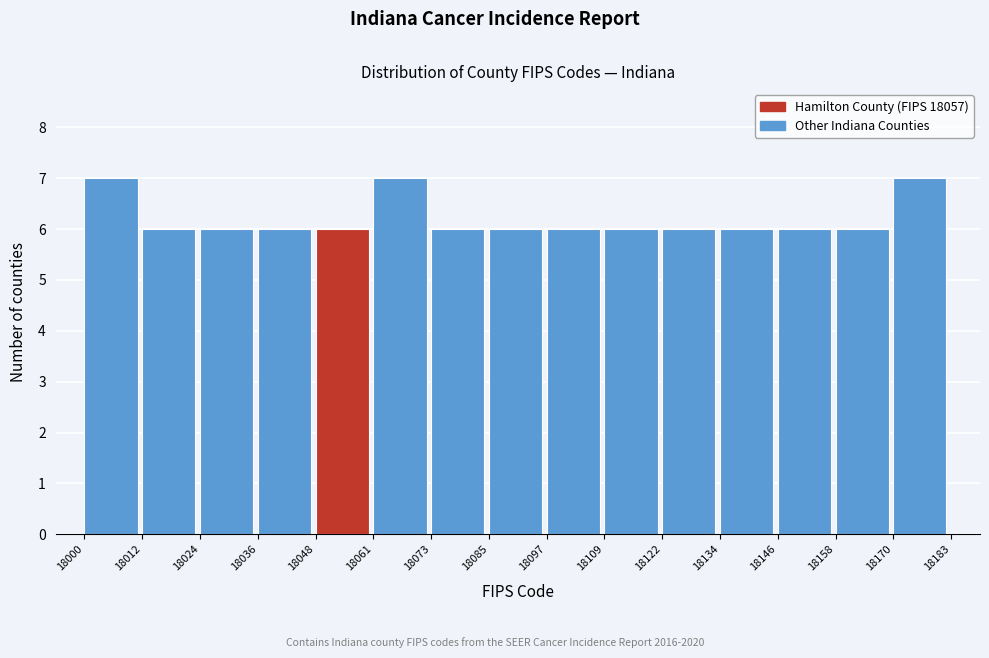

Reading left to right, list every bar in this chart as the range it spans on the x-axis followed by its height. The values are not printed on the chart, so give them approximately, as read against the axis.

18000 to 18012: 7
18012 to 18024: 6
18024 to 18036: 6
18036 to 18048: 6
18048 to 18061: 6
18061 to 18073: 7
18073 to 18085: 6
18085 to 18097: 6
18097 to 18109: 6
18109 to 18122: 6
18122 to 18134: 6
18134 to 18146: 6
18146 to 18158: 6
18158 to 18170: 6
18170 to 18183: 7